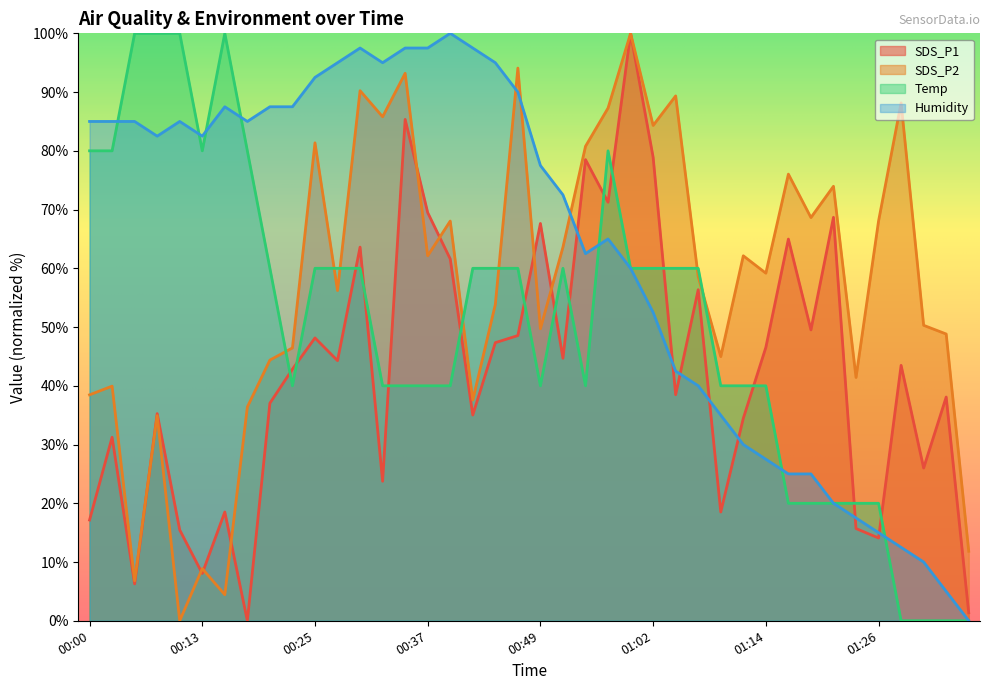

At 01:33, list the series in order from largest to smallest.

SDS_P2, SDS_P1, Humidity, Temp